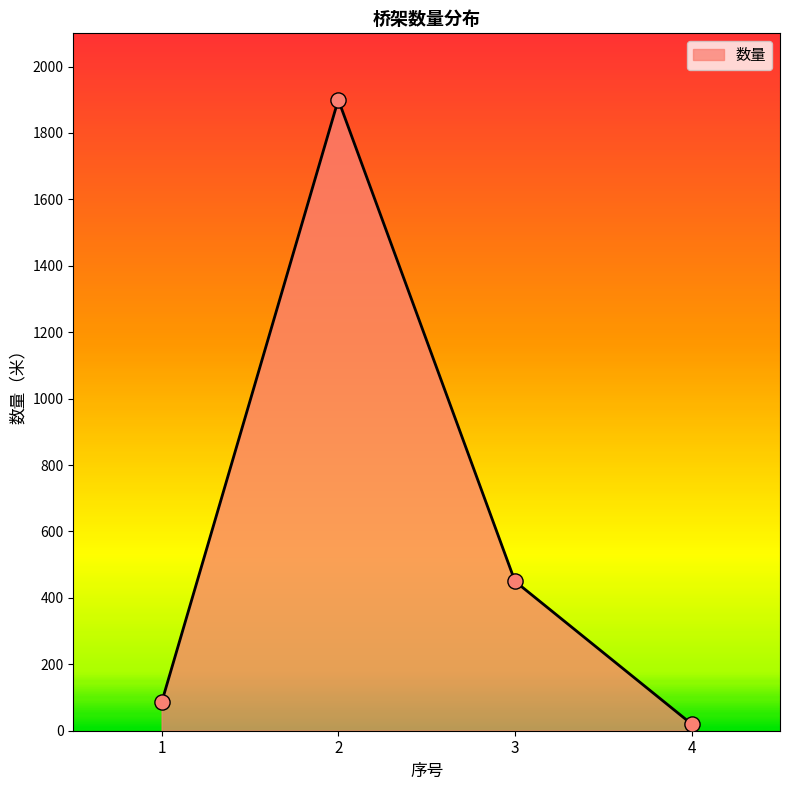

What is the change in value from 1 to 3?

+365